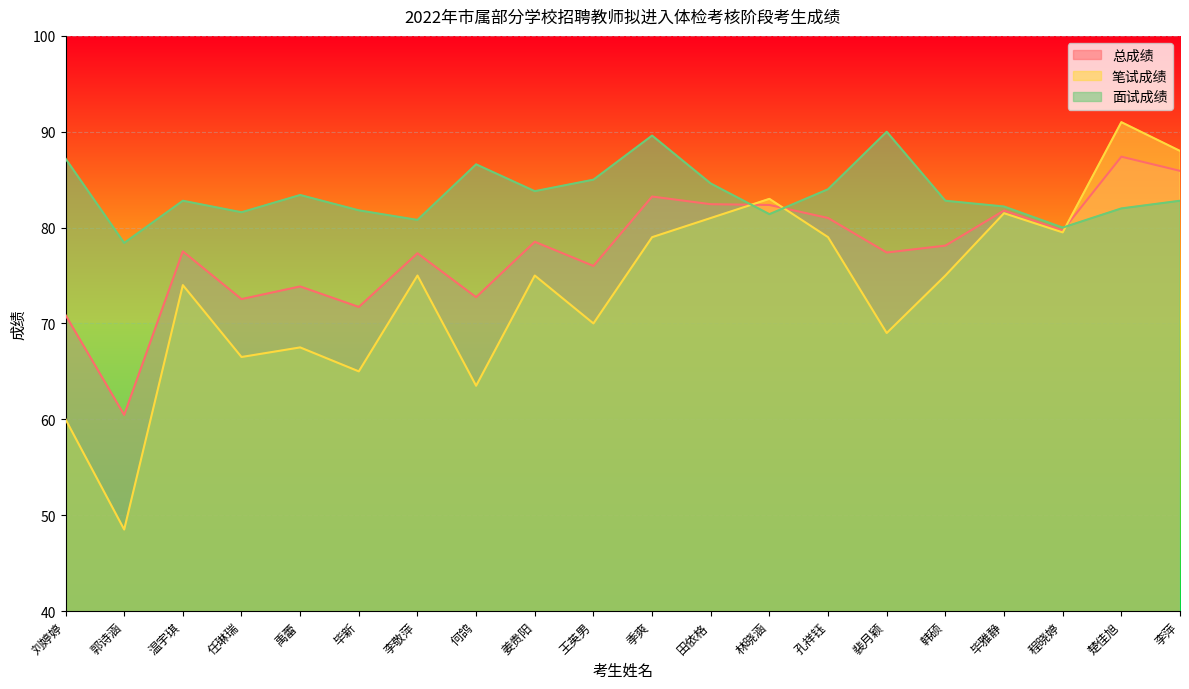

Between which two adjacent categories do 面试成绩 and 笔试成绩 first intersect?

田依格 and 林晓涵